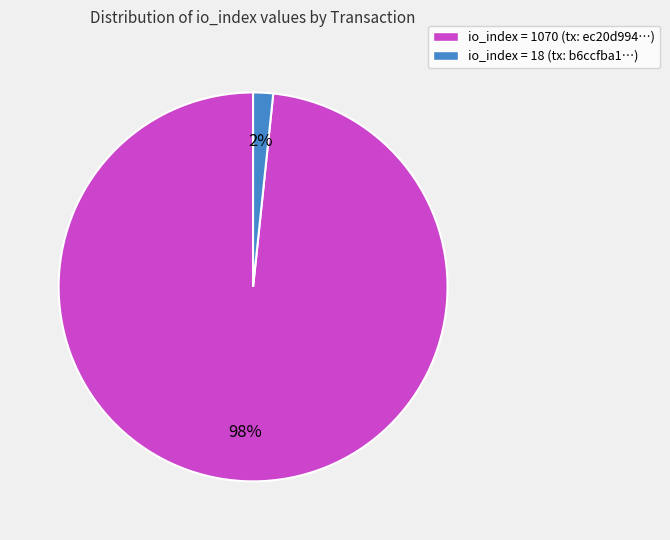

The io_index = 18 (tx: b6ccfba1…) slice represents 2% of the pie. True or false?

True